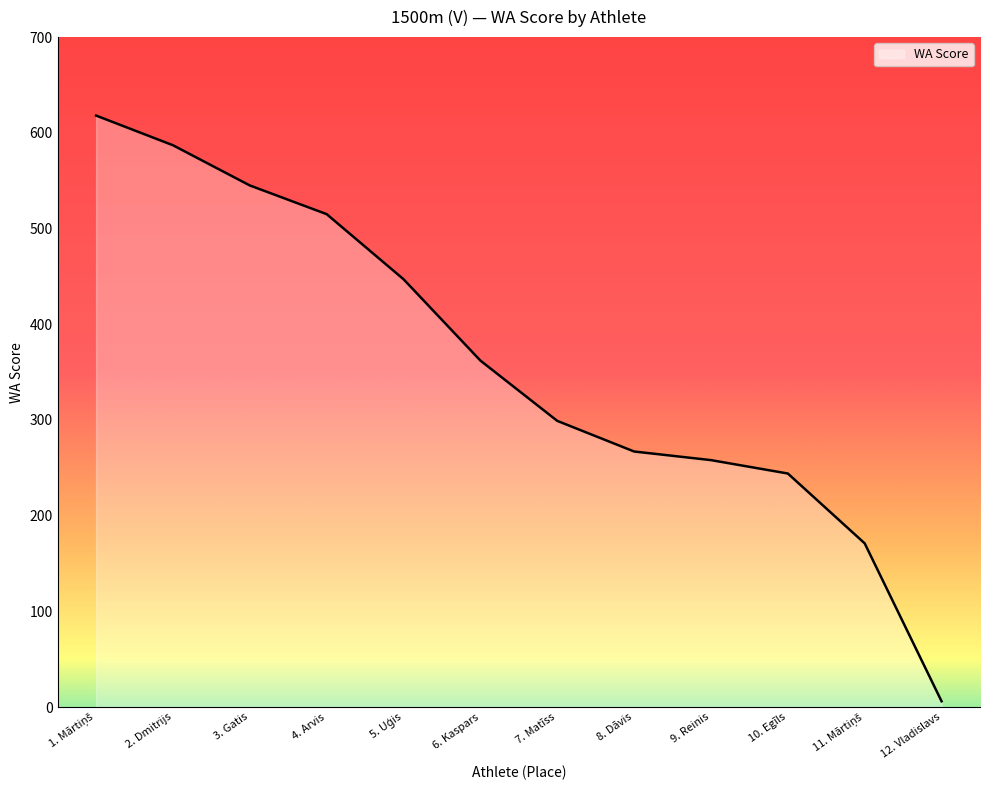

At which category does the chart reach its minimum across all series?

12. Vladislavs